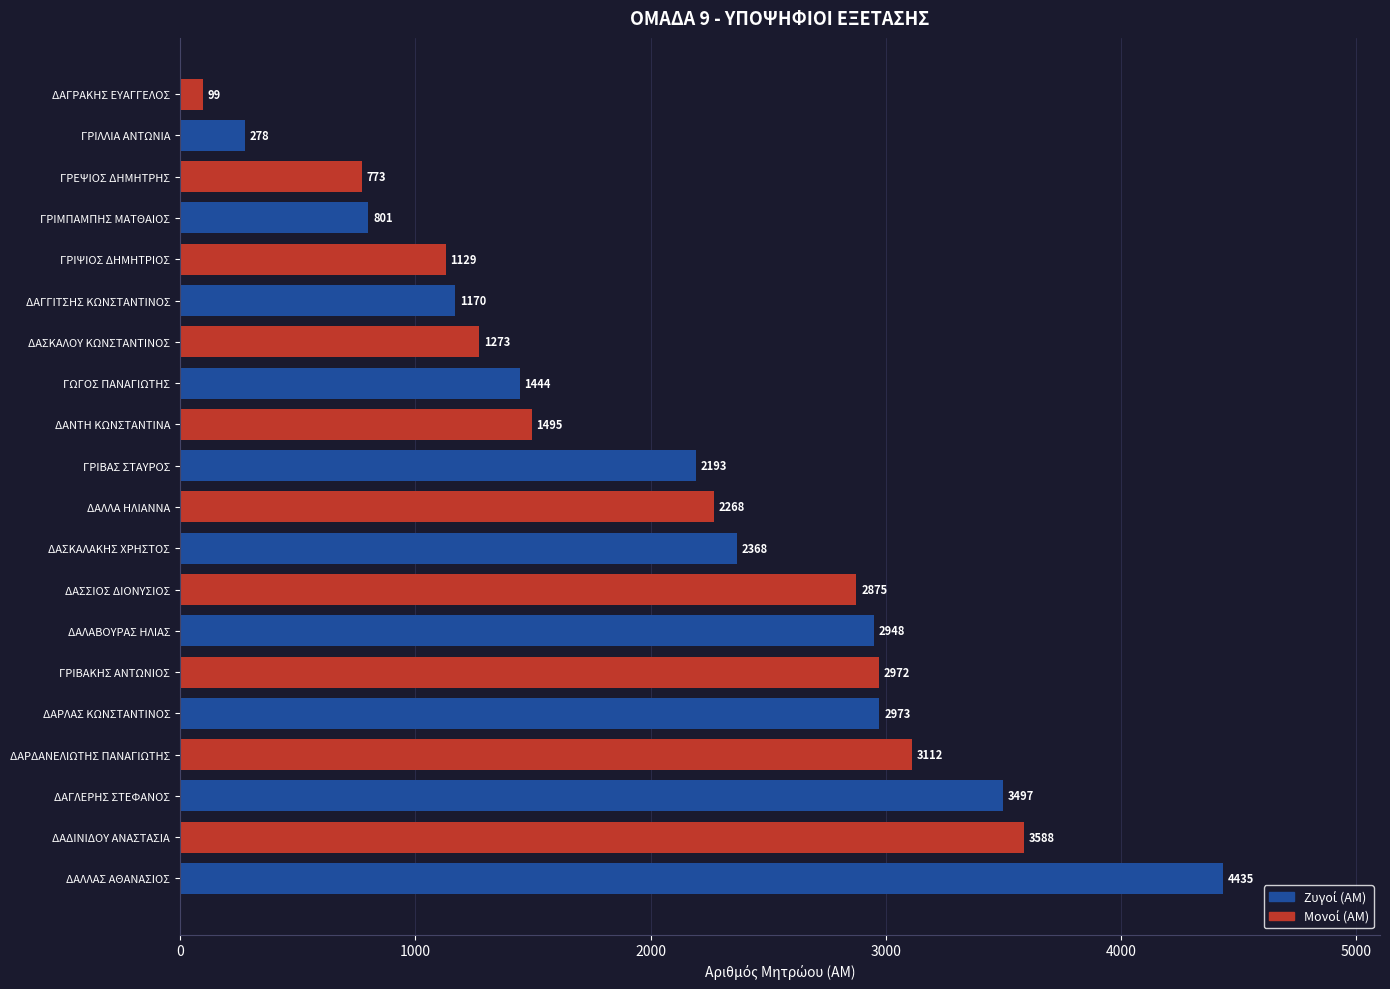

Approximately how many times larger is the value at ΔΑΣΚΑΛΑΚΗΣ ΧΡΗΣΤΟΣ compared to ΔΑΓΛΕΡΗΣ ΣΤΕΦΑΝΟΣ?

0.7